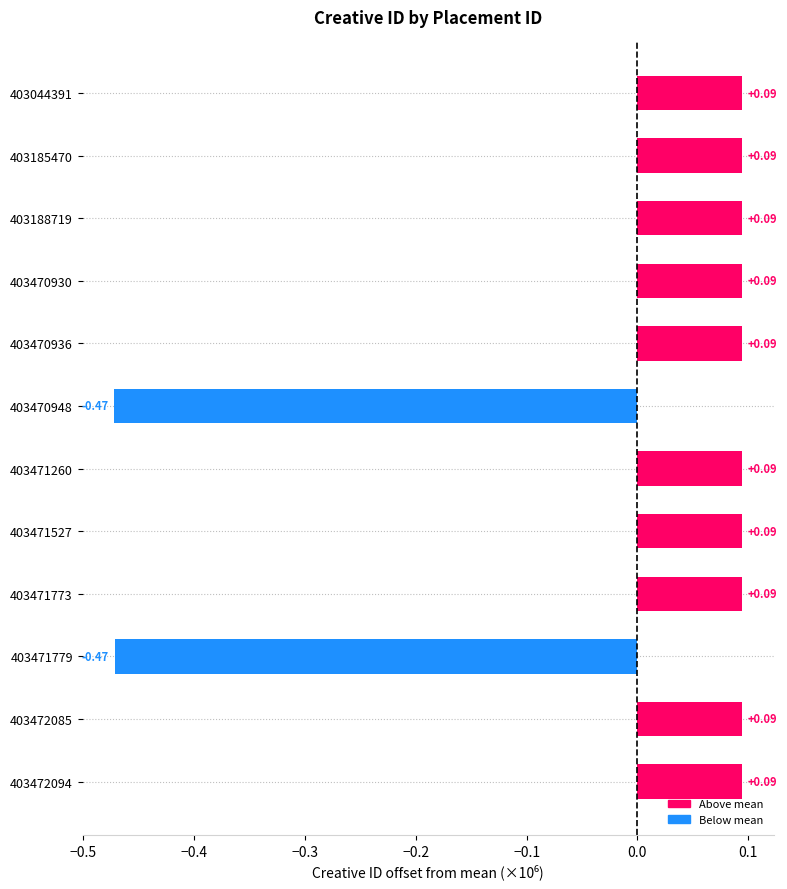

What is the difference between the maximum and second lowest values?

0.6